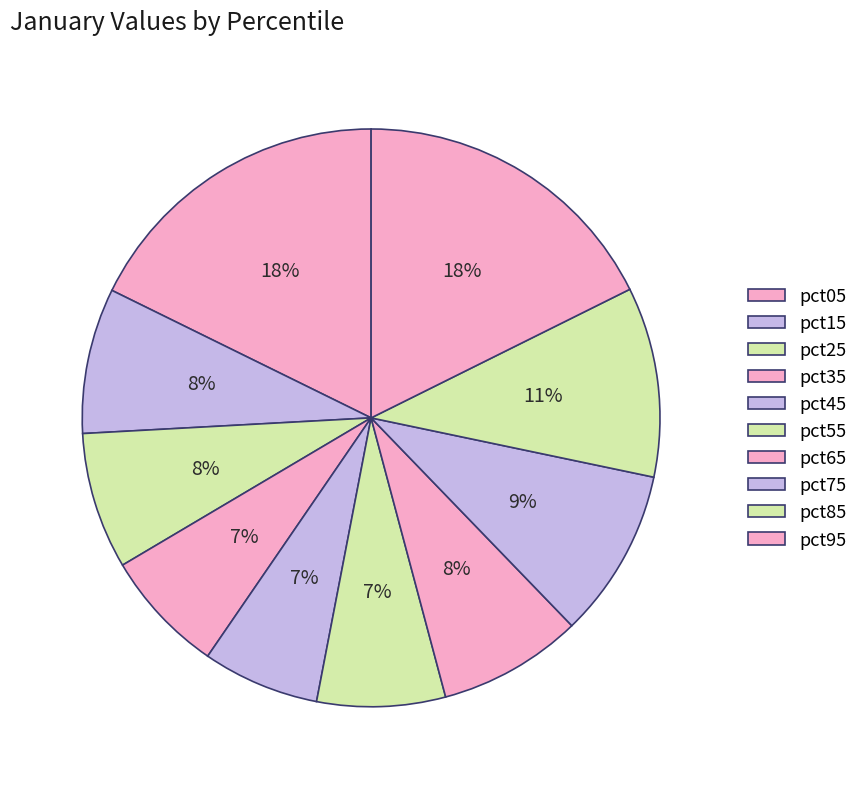

Which slice is the smallest?

pct45